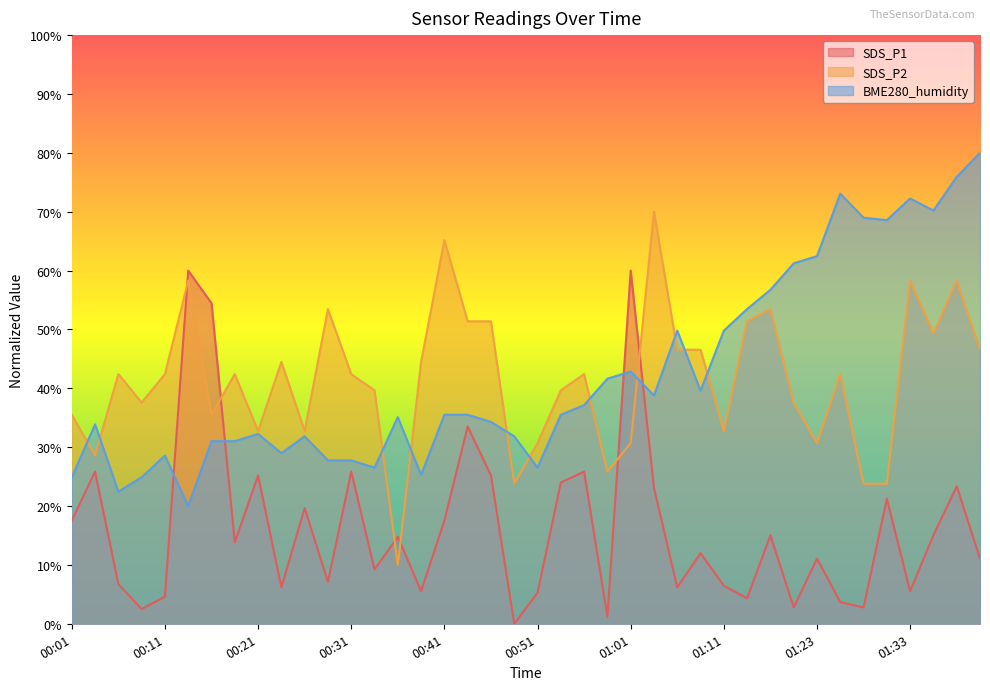

What is the average value of the SDS_P1 series?

16.4